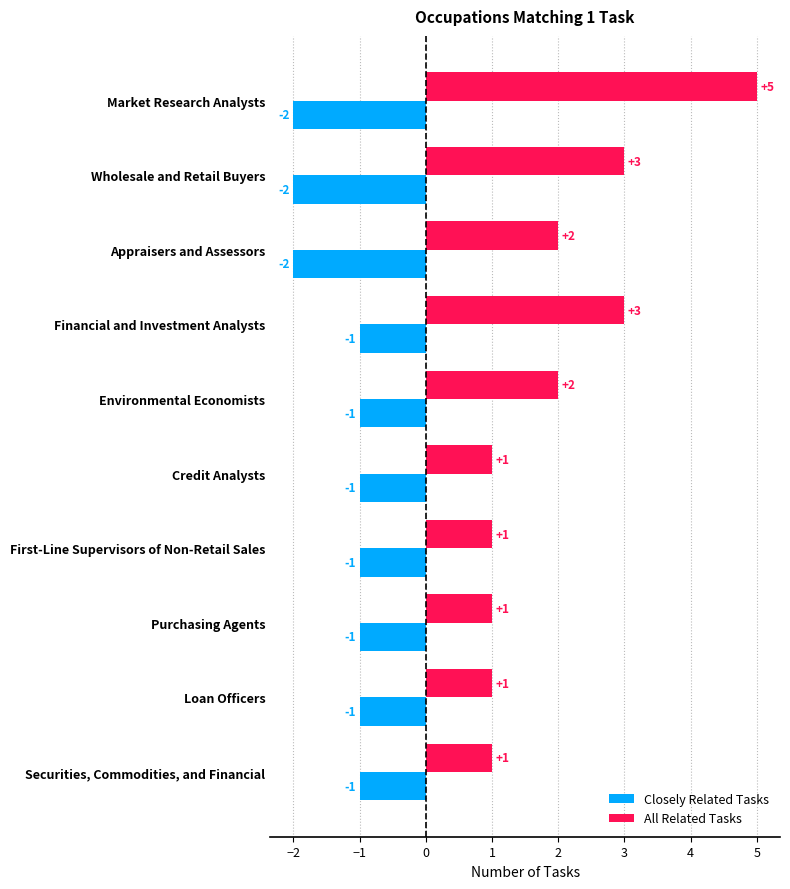

Is the value of All Related Tasks at Securities, Commodities, and Financial greater than the value of Closely Related Tasks at Environmental Economists?

Yes